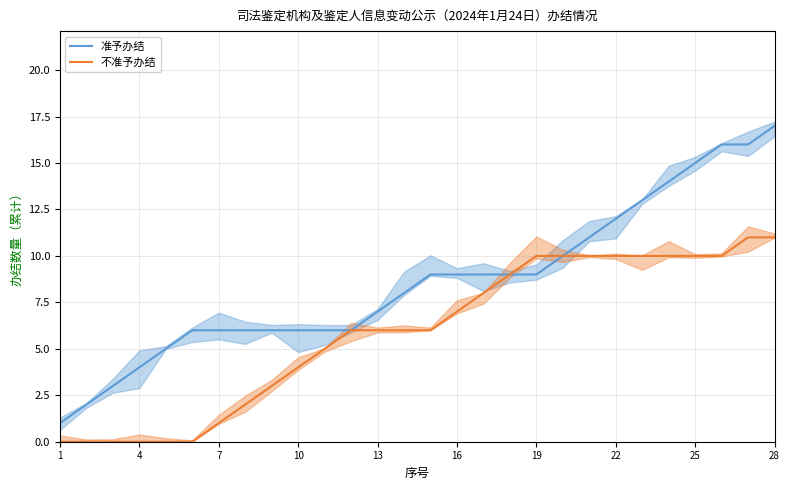

True or false: 准予办结 has more than 0 interior local peaks.

False